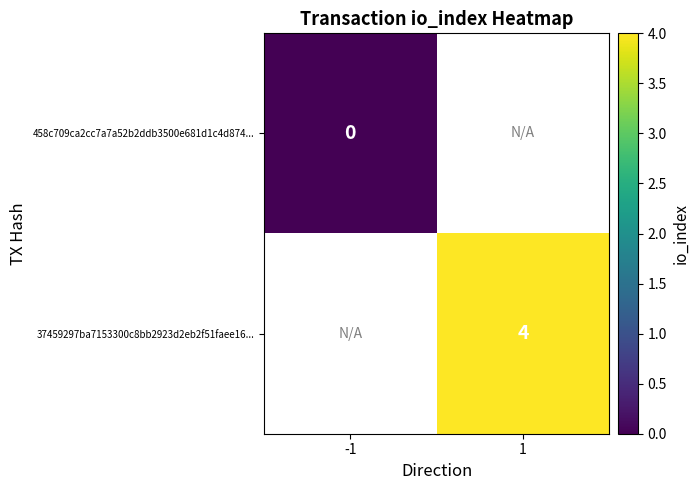

The 37459297ba7153300c8bb2923d2eb2f51faee16... series shows 4 at 1. True or false?

True